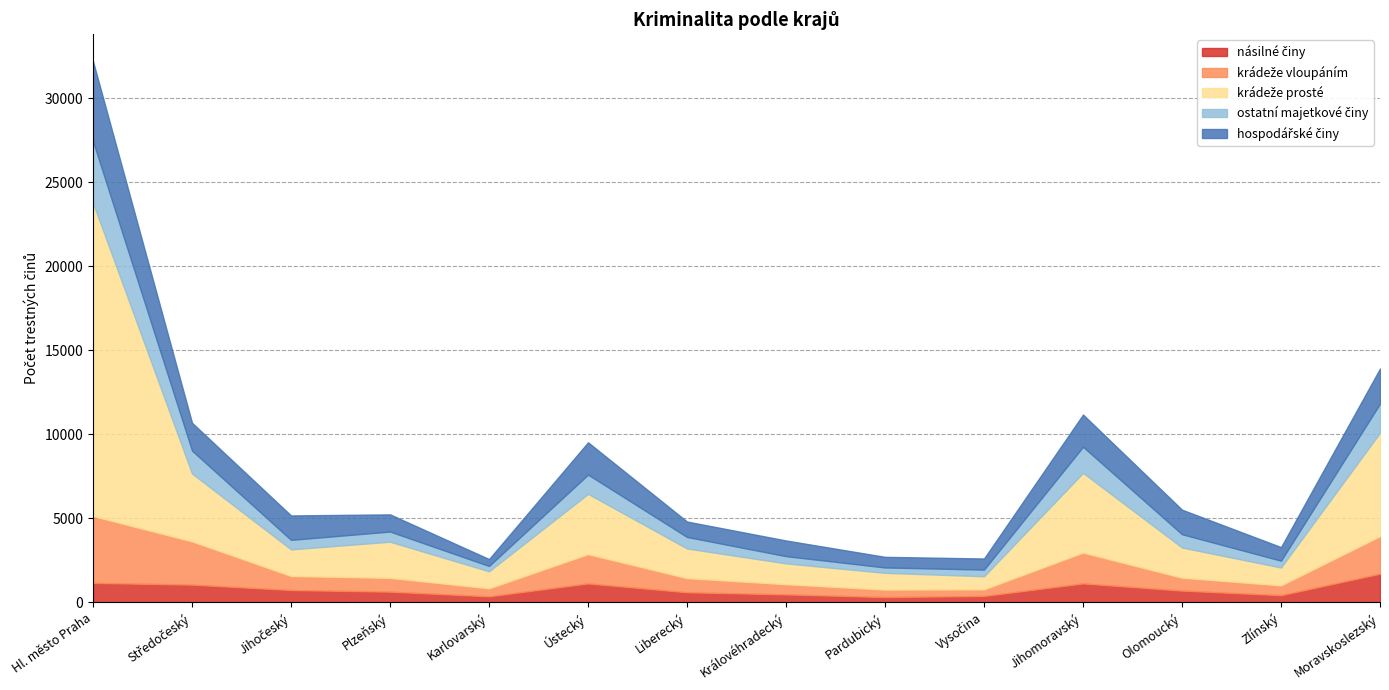

True or false: násilné činy has a value of 557 at Pardubický.

False